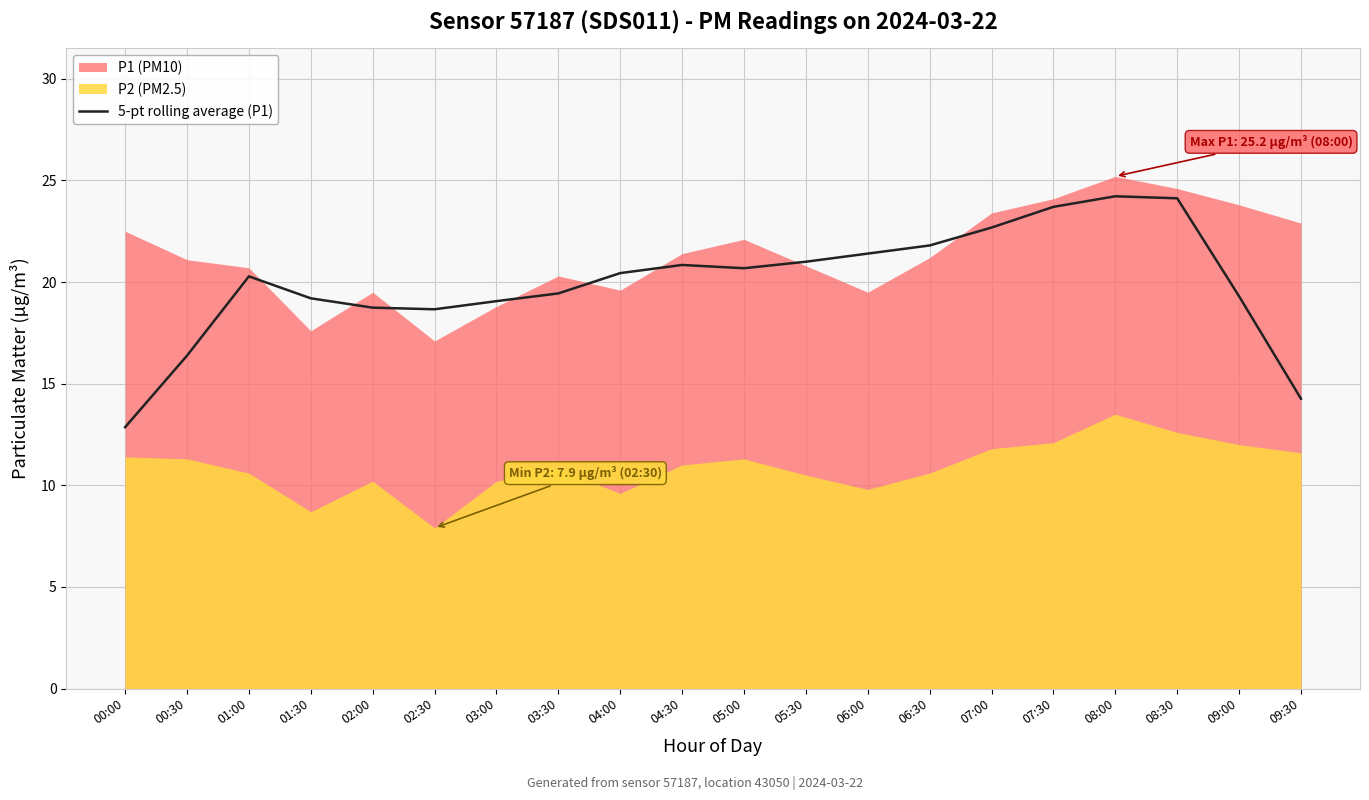

What is the lowest value of the 5-pt rolling average (P1) series?

12.9